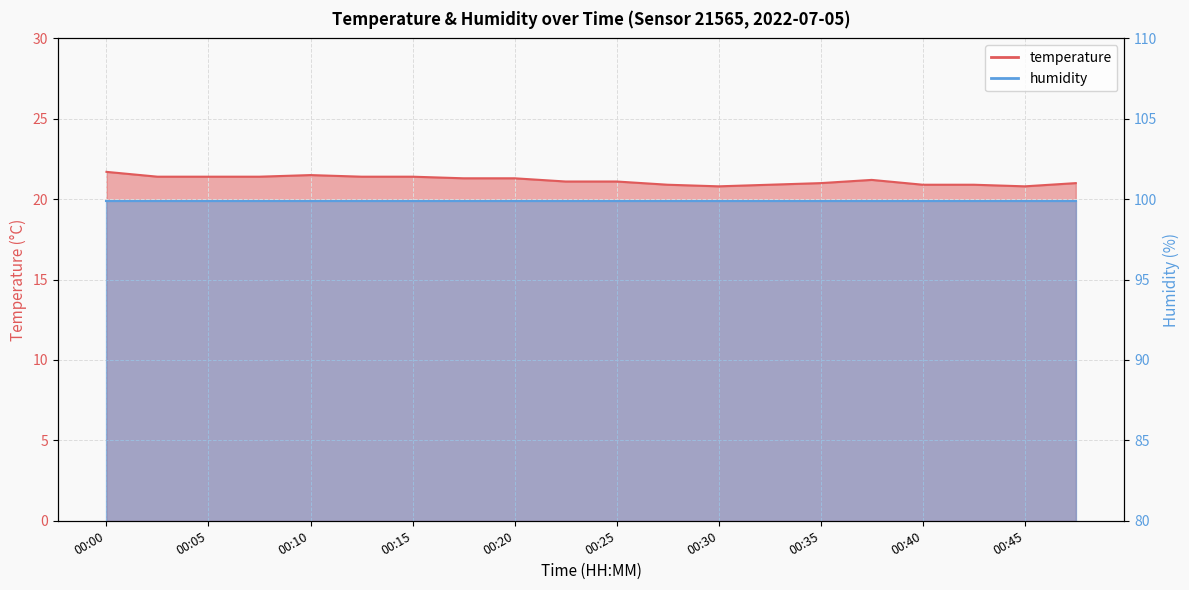

Is it true that the value at 00:40 is 20.9?

True